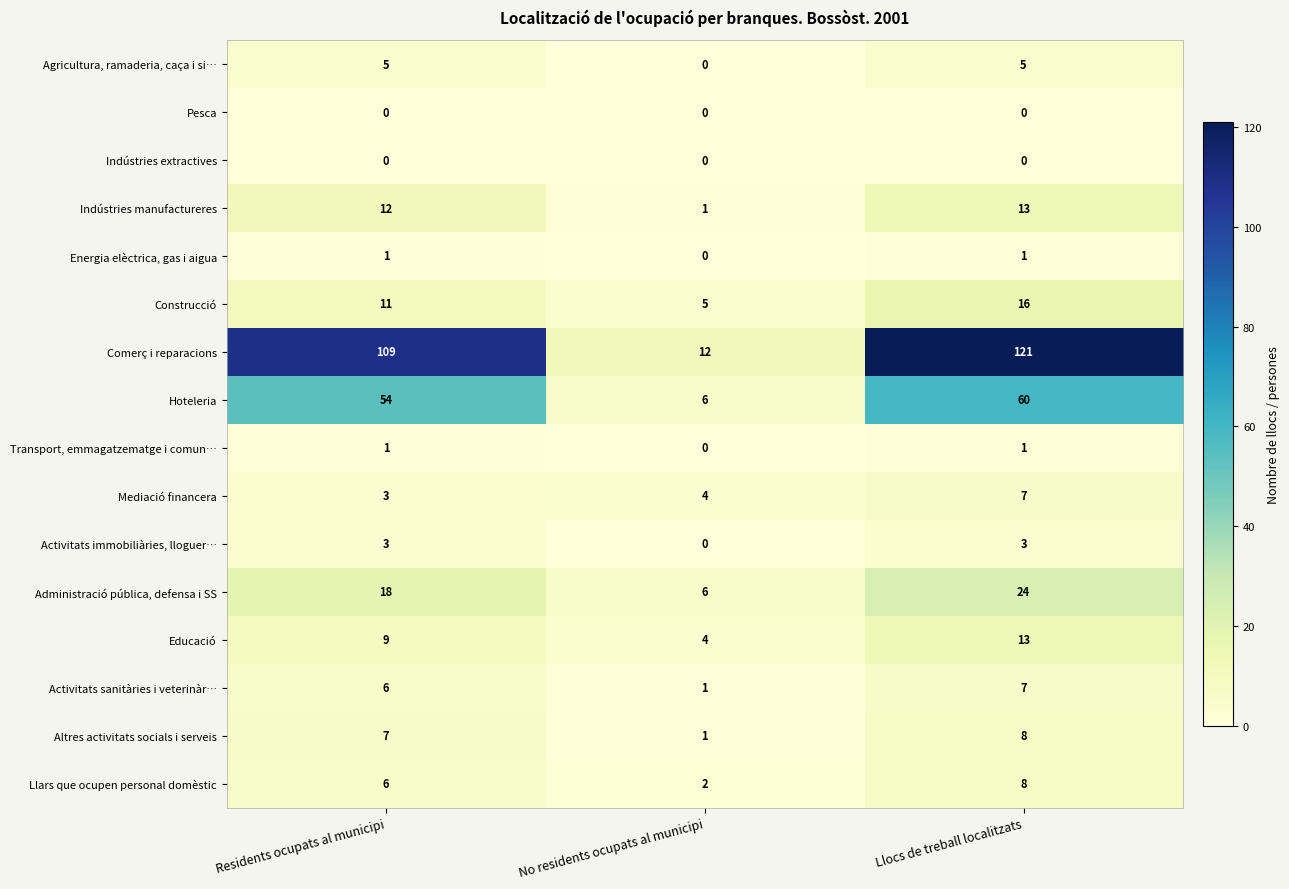

What is the sum of all Llars que ocupen personal domèstic values?

16